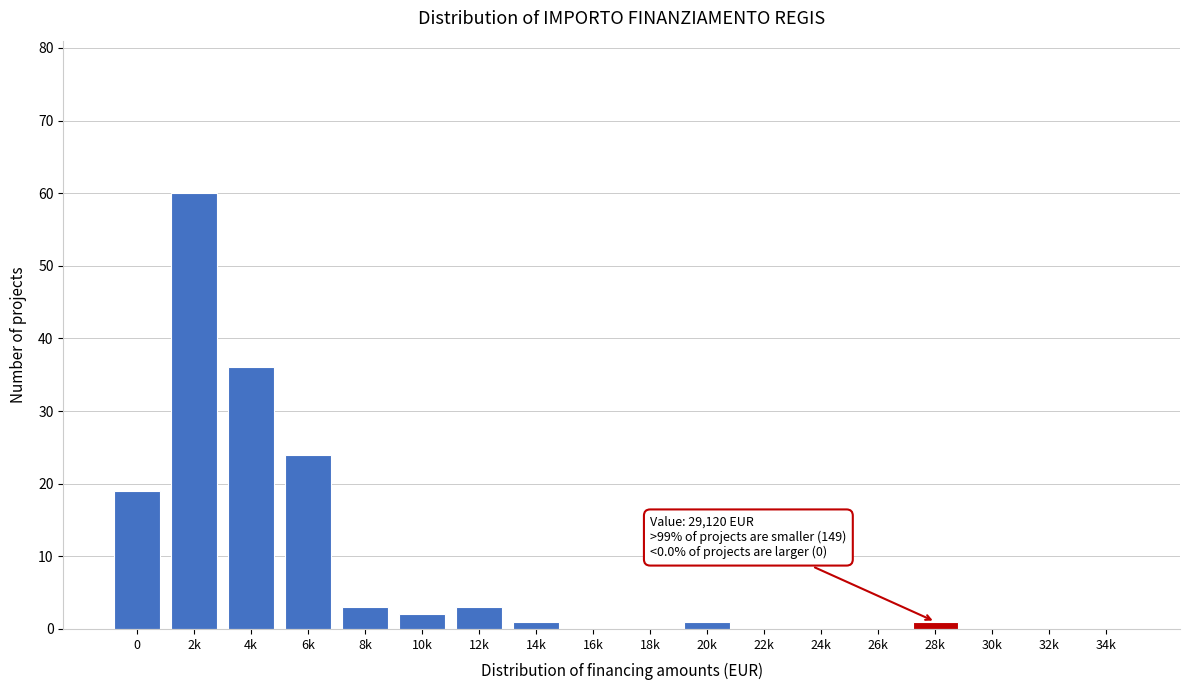

Reading right to left, list all the values displayed in this chart.

34k=0	32k=0	30k=0	28k=1	26k=0	24k=0	22k=0	20k=1	18k=0	16k=0	14k=1	12k=3	10k=2	8k=3	6k=24	4k=36	2k=60	0=19